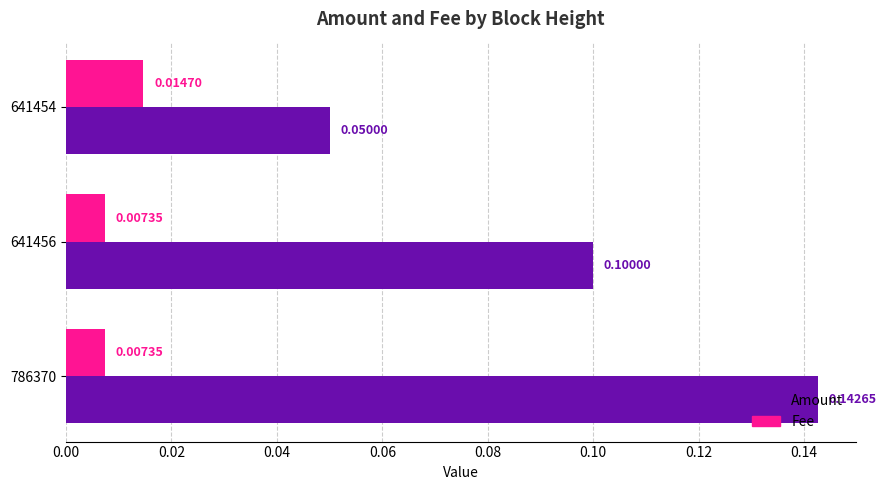

At which category is the sum across all series the highest?

786370